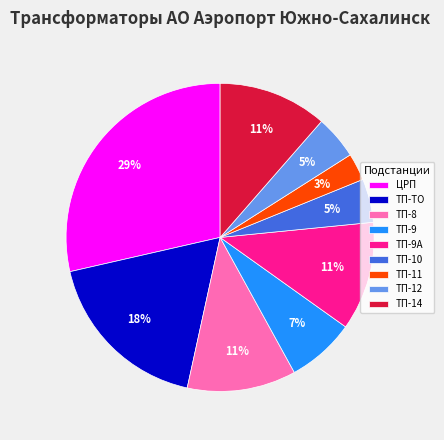

Between ТП-12 and ТП-14, which is larger?

ТП-14